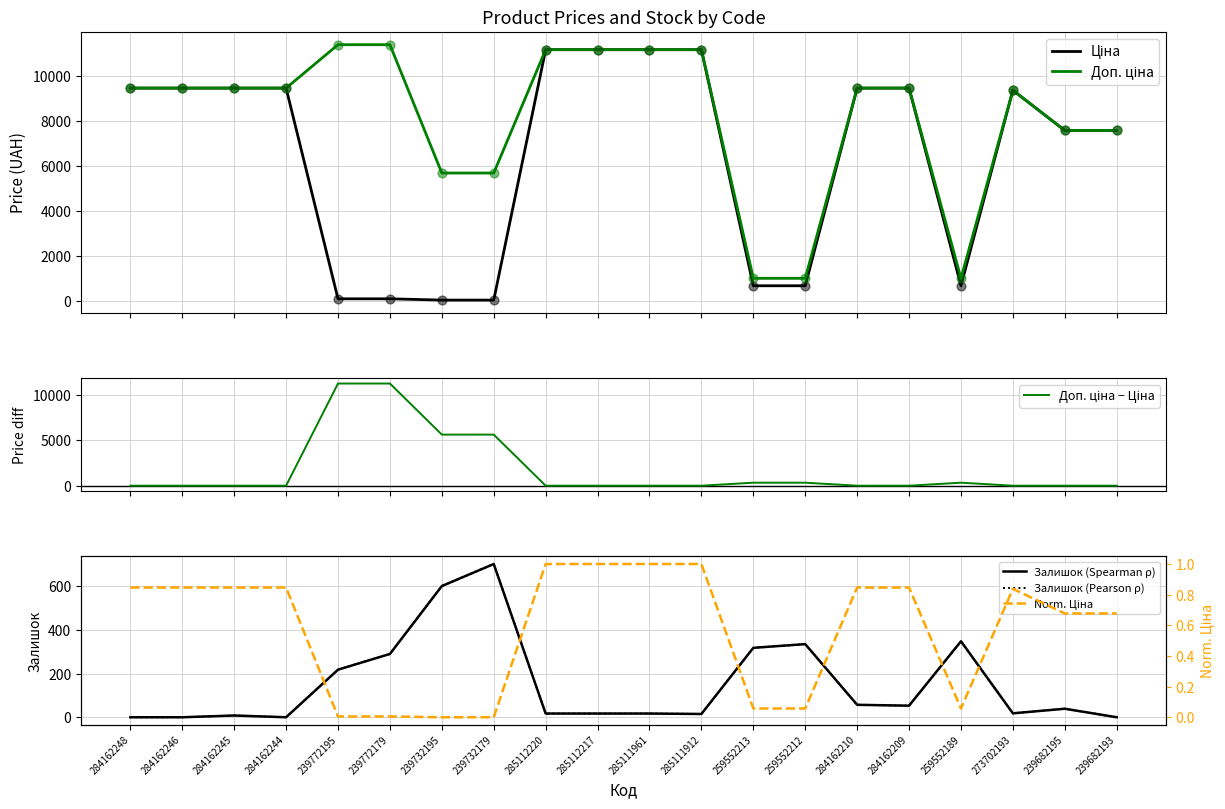

What is the total value across all series at 239732179?

12814.0